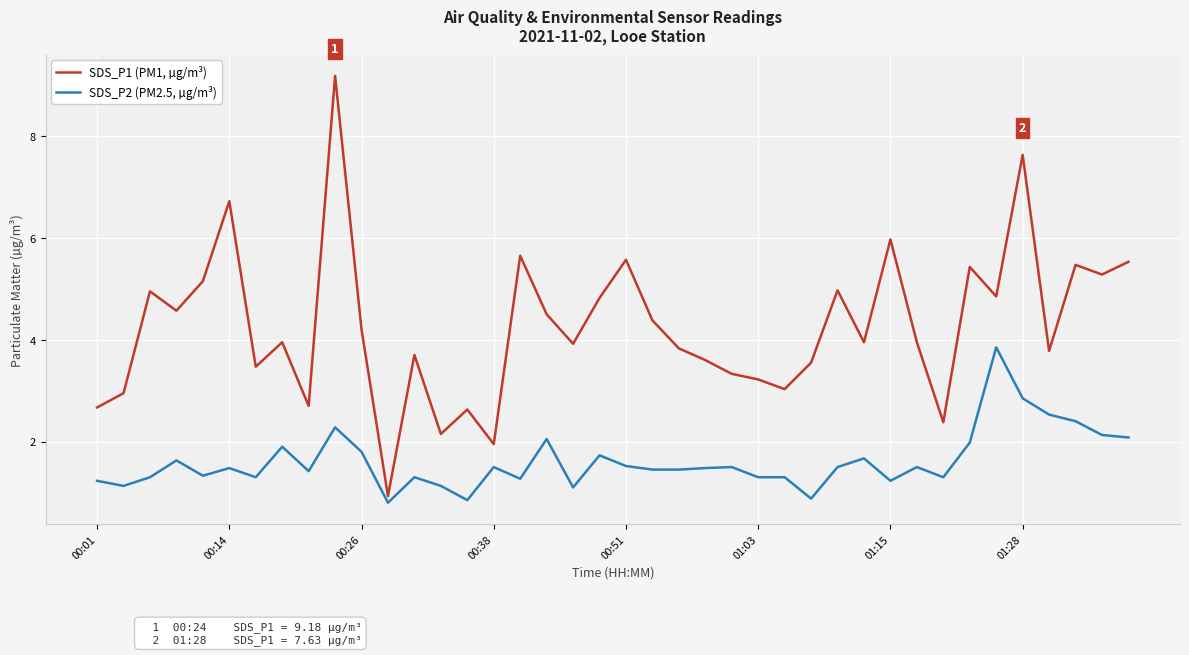

What is the maximum value shown in the chart?

9.2